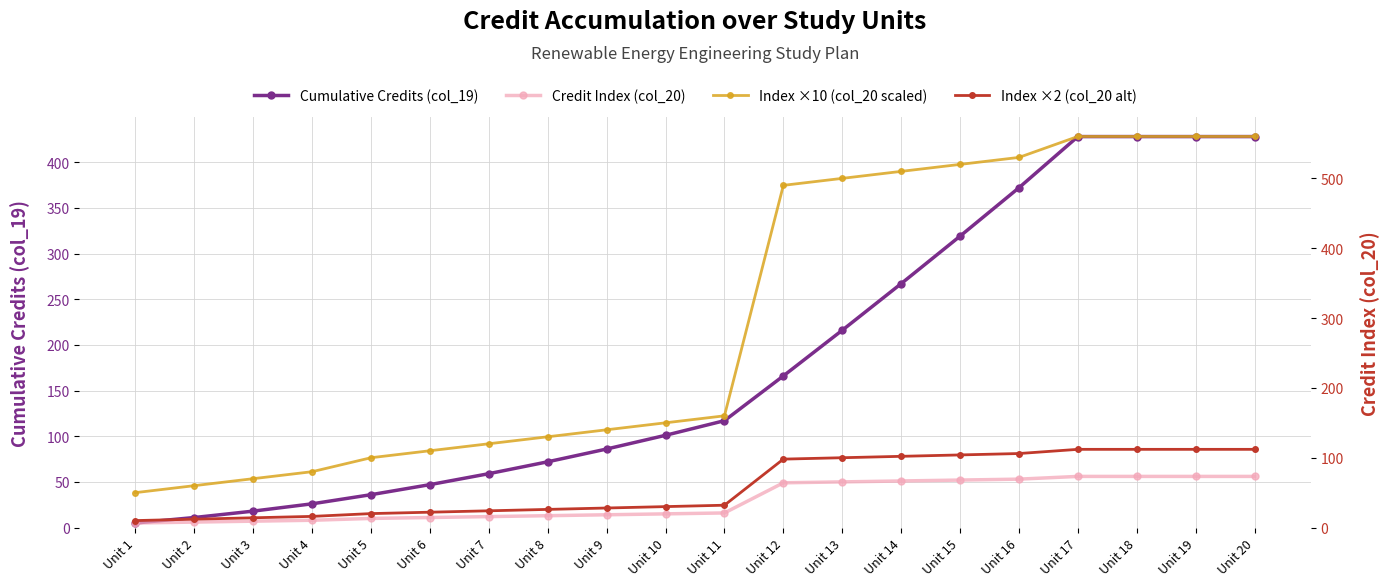

What is the approximate value of Index ×10 (col_20 scaled) at Unit 4, to the nearest 50?

100